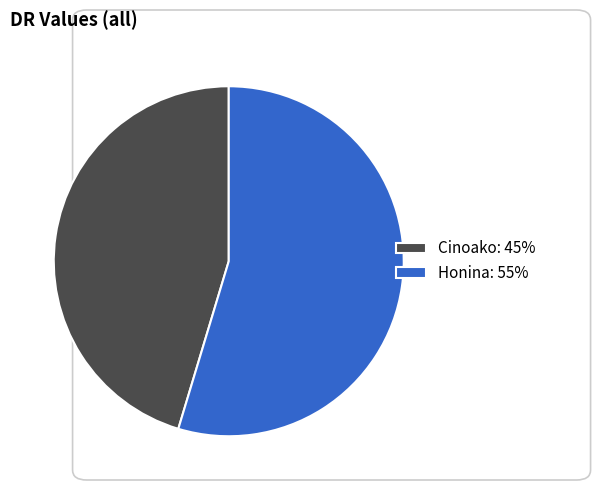

Rank the categories by value from lowest to highest.

Cinoako, Honina